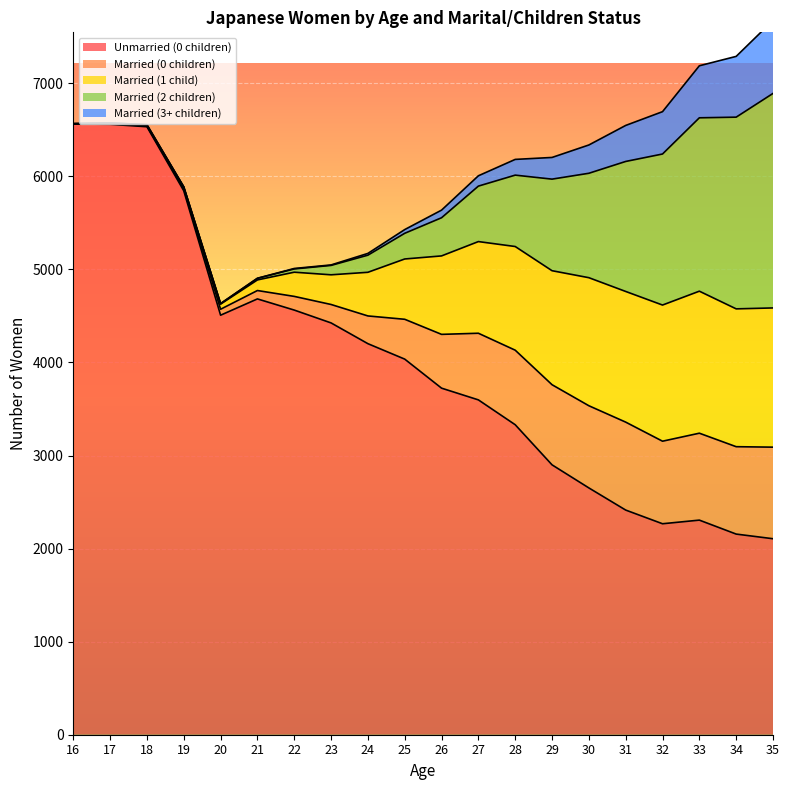

Between 31 and 23, which is larger?

23